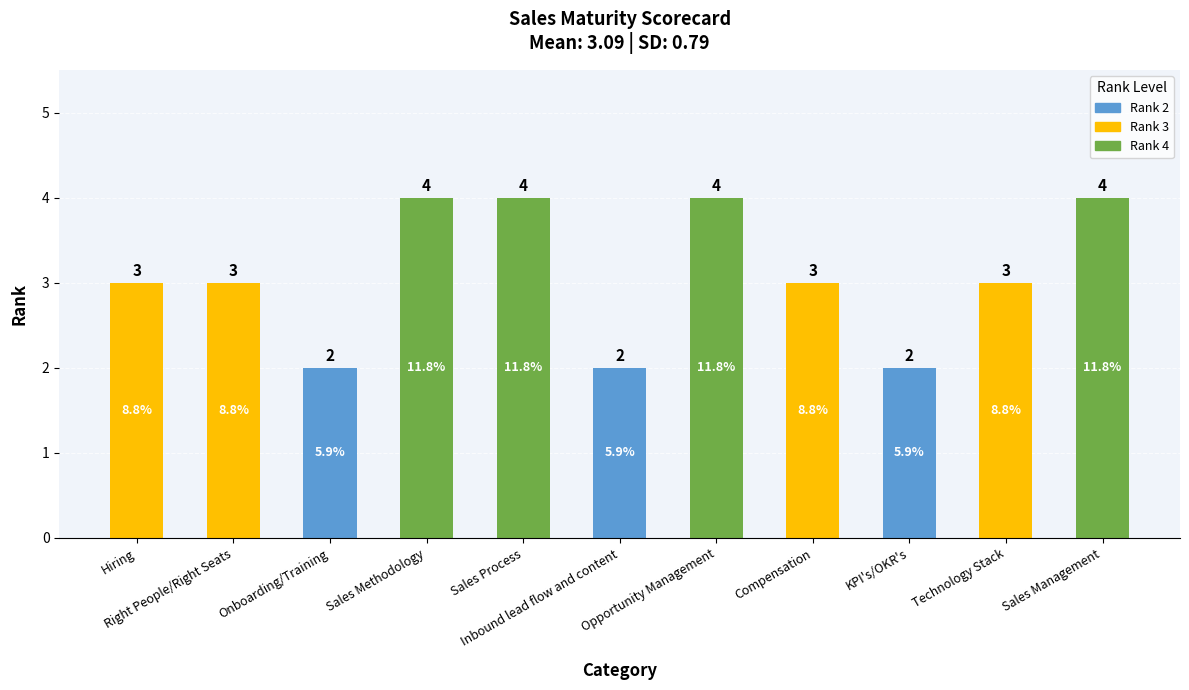

What is the difference between the values at Compensation and Sales Methodology?

1